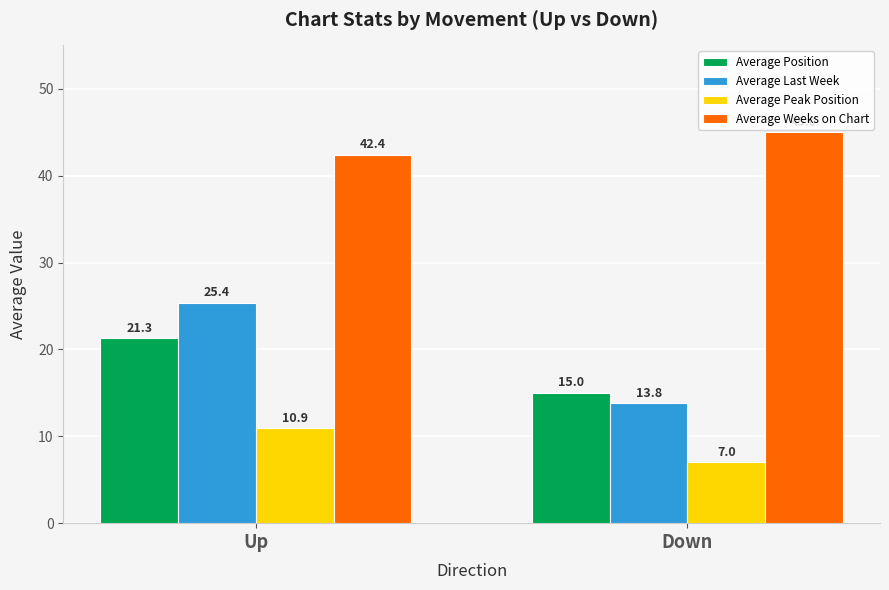

At which category is the sum across all series the highest?

Up